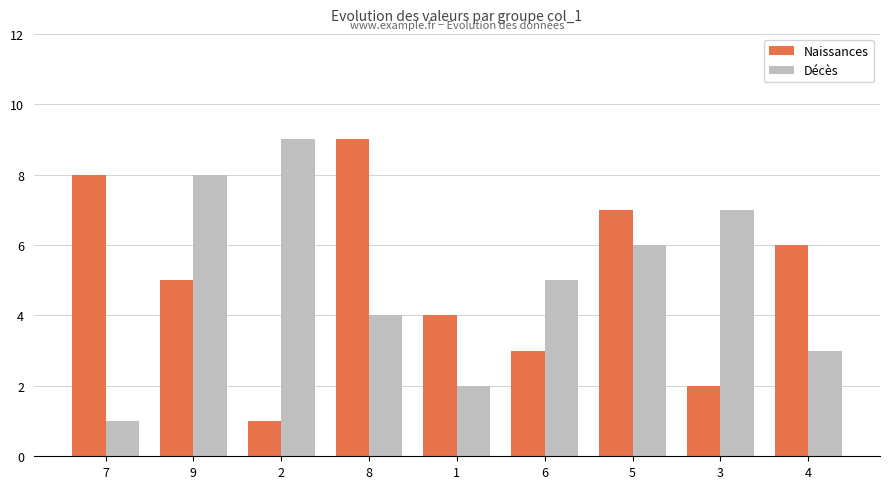

How many data points in Naissances are less than 5?

4